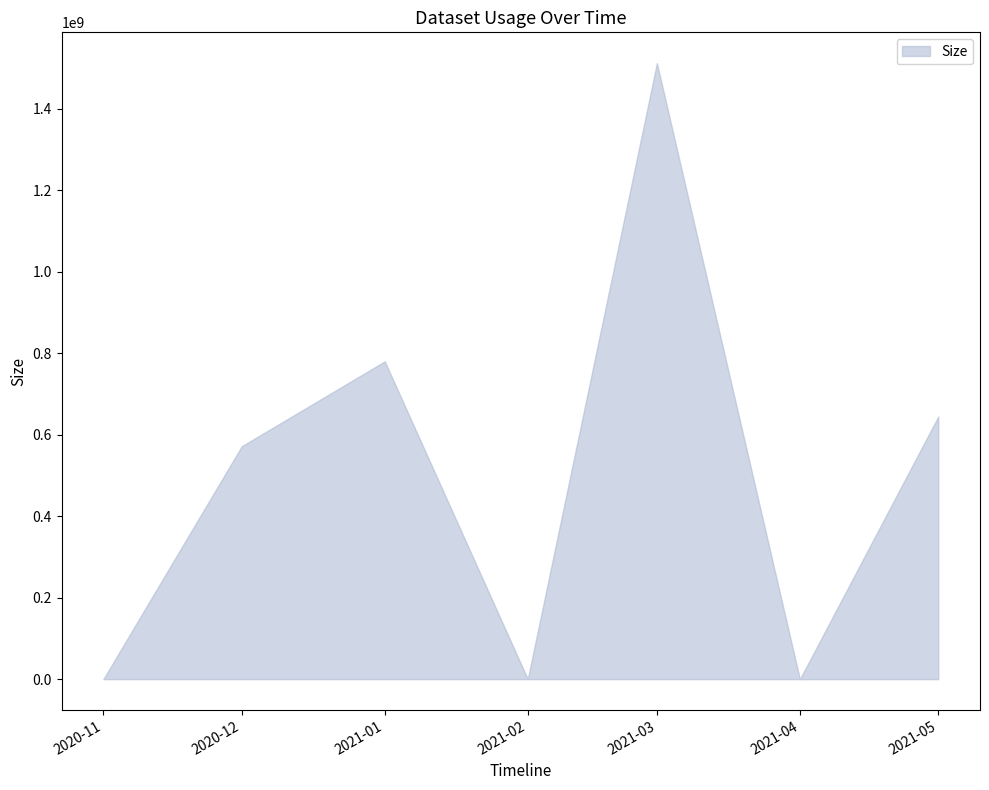

At which label is the value closest to 756082259?

2021-01